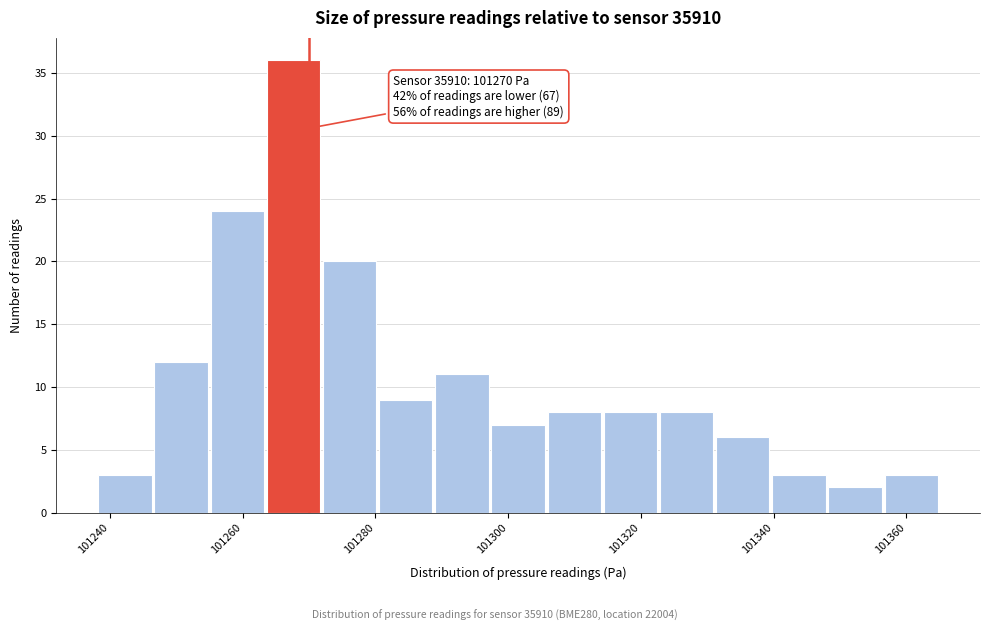

Which range on the x-axis has the tallest bar?

101264 to 101272